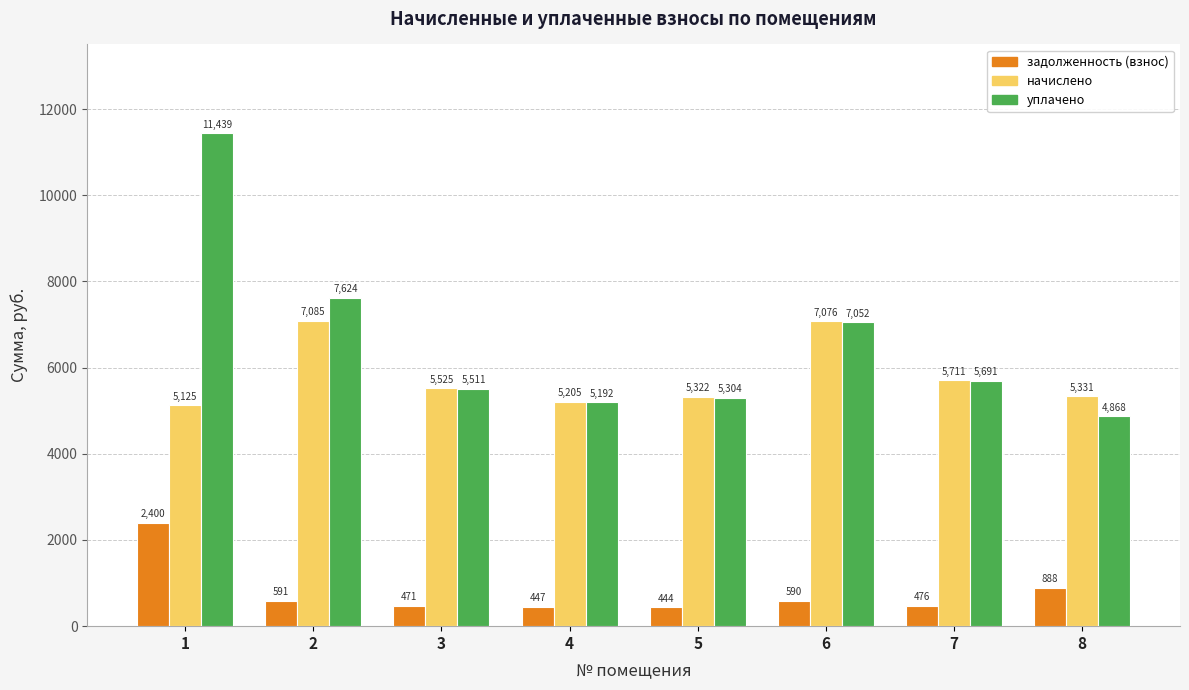

Rank the categories by начислено value from lowest to highest.

1, 4, 5, 8, 3, 7, 6, 2